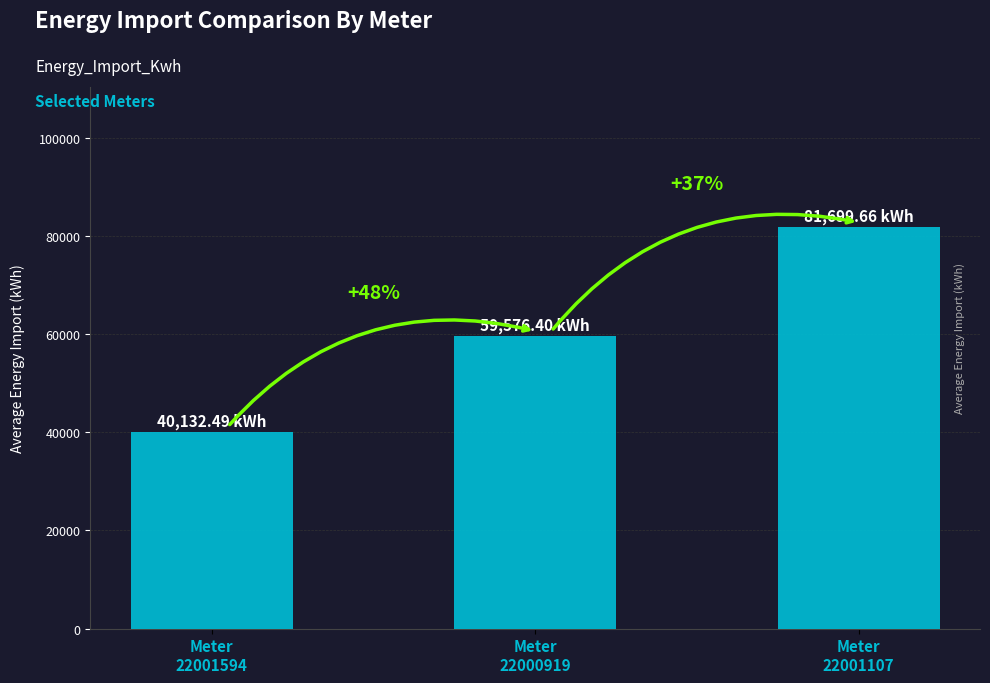

Does the chart contain any negative values?

No